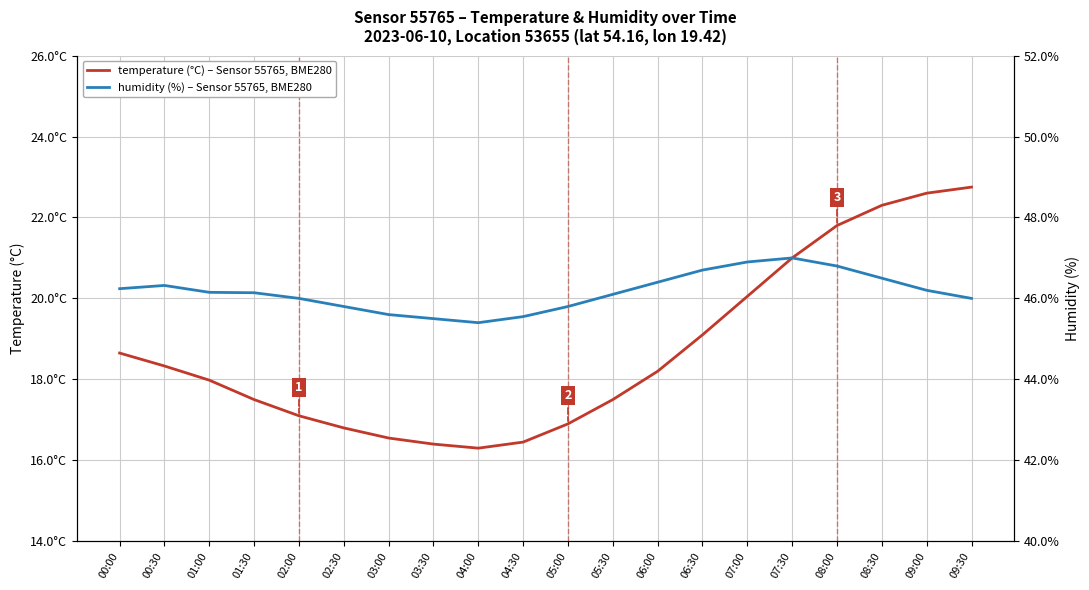

True or false: temperature (°C) and humidity (%) intersect in this chart.

False